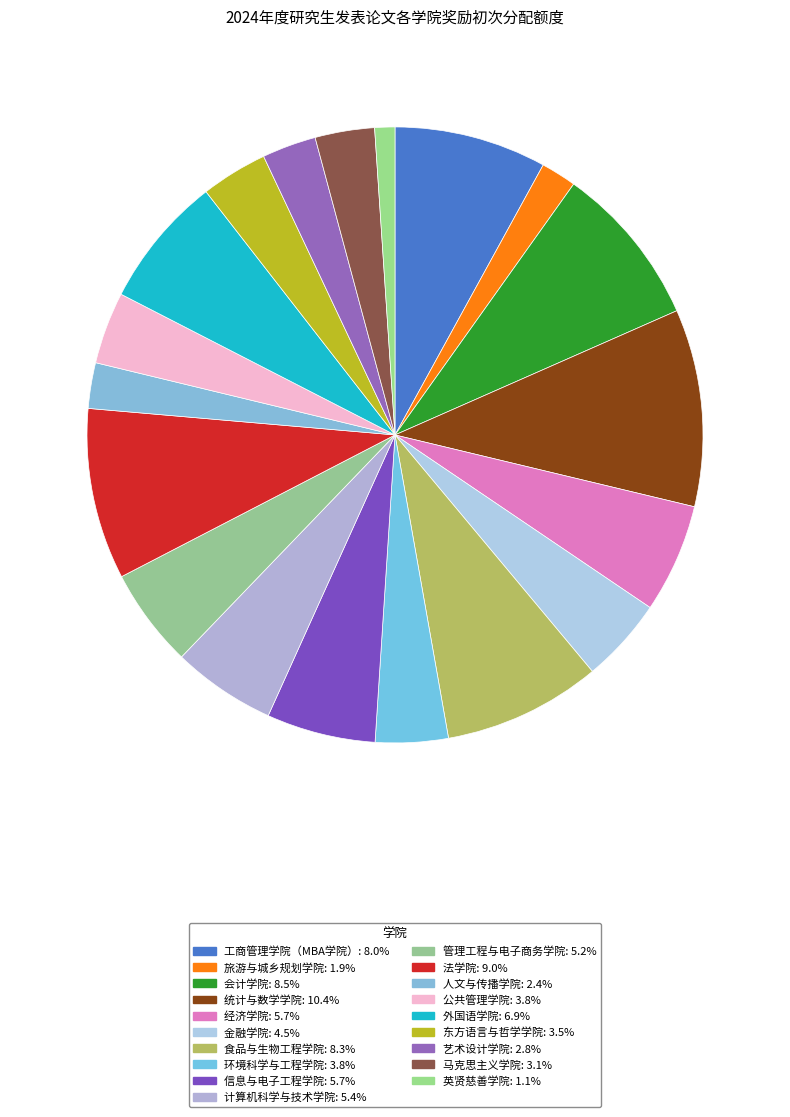

Count the number of slices in the pie.

19